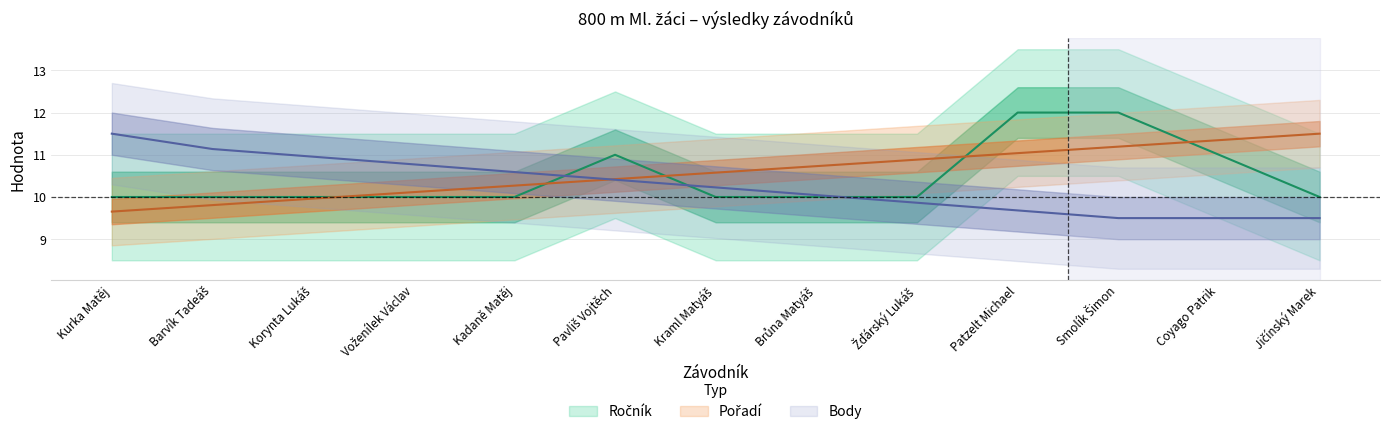

Which label corresponds to the largest value in the chart?

Patzelt Michael